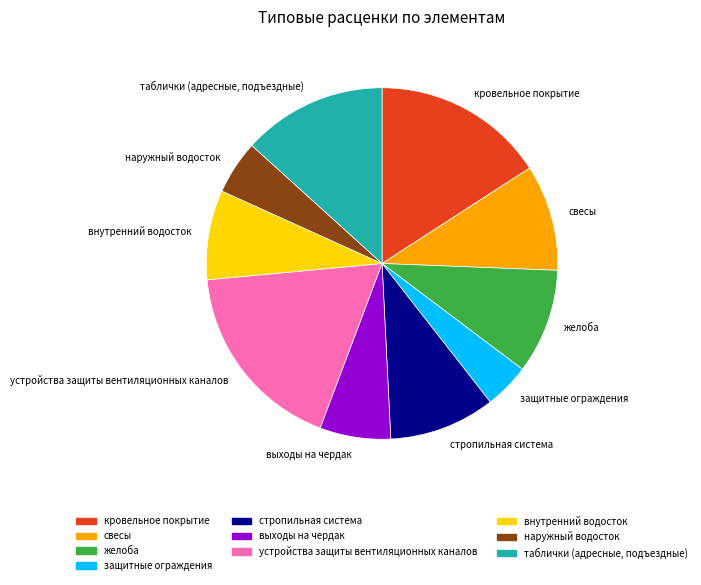

Which slice is the largest?

устройства защиты вентиляционных каналов